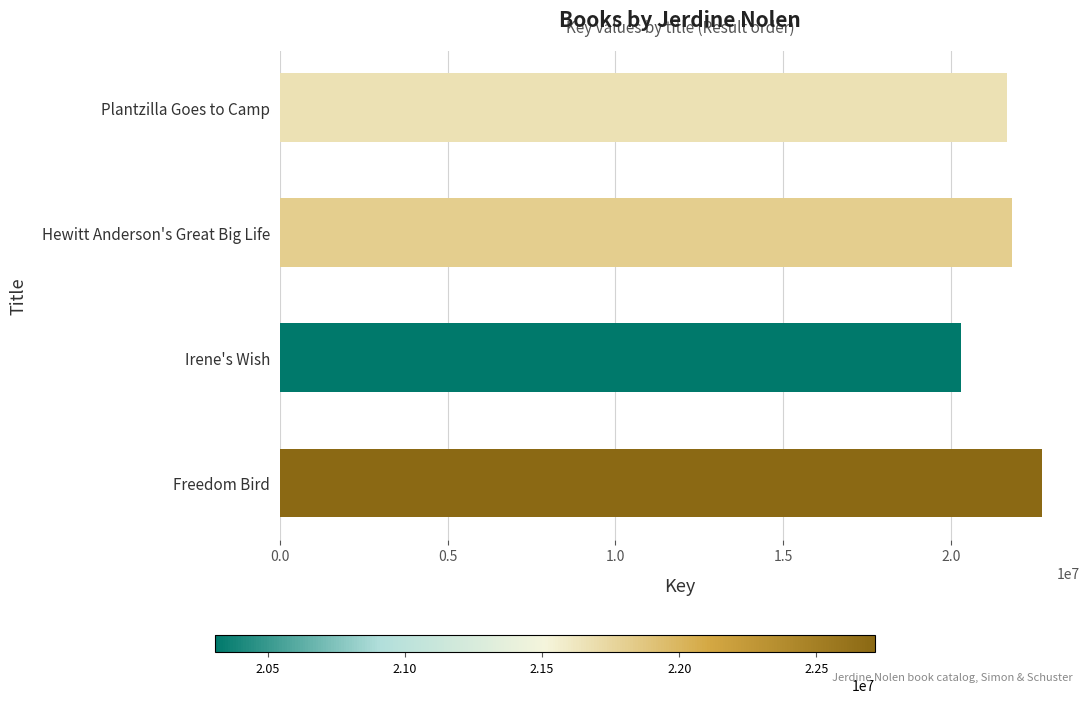

What is the greatest value displayed?

22713731